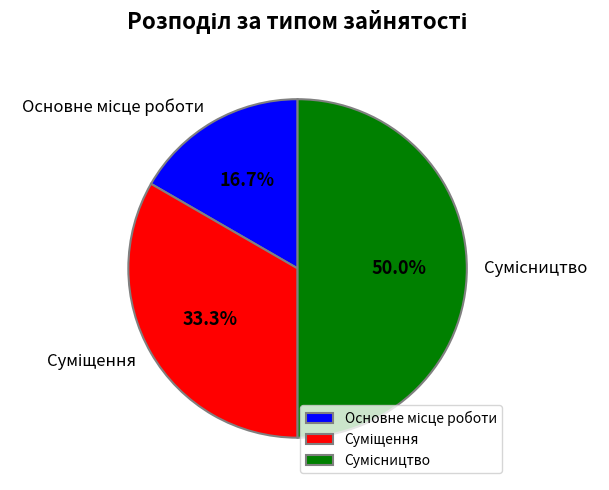

What is the smallest slice in the pie chart?

Основне місце роботи